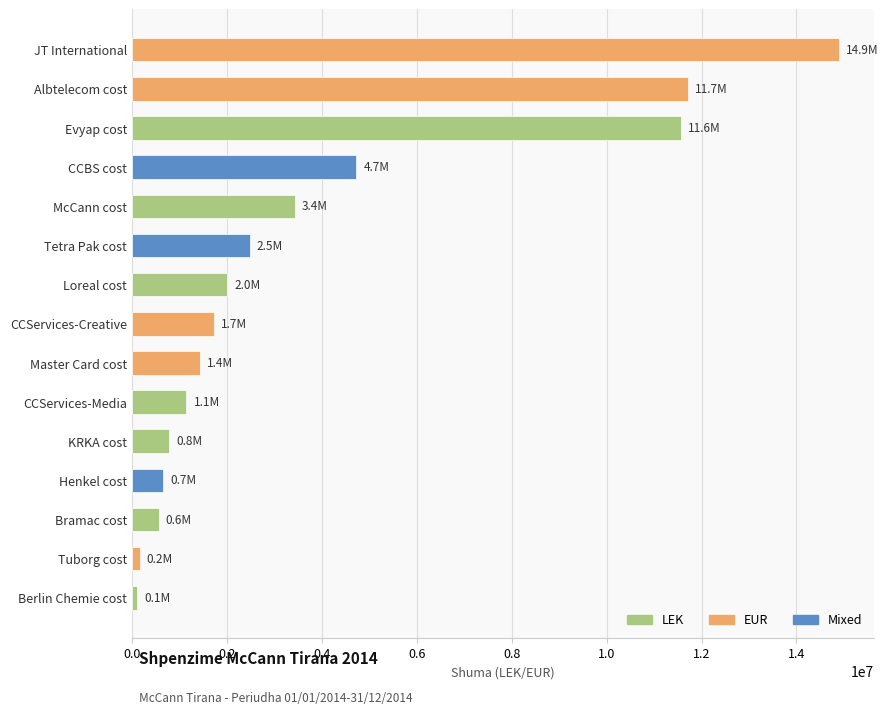

What is the average value?

3829582.5